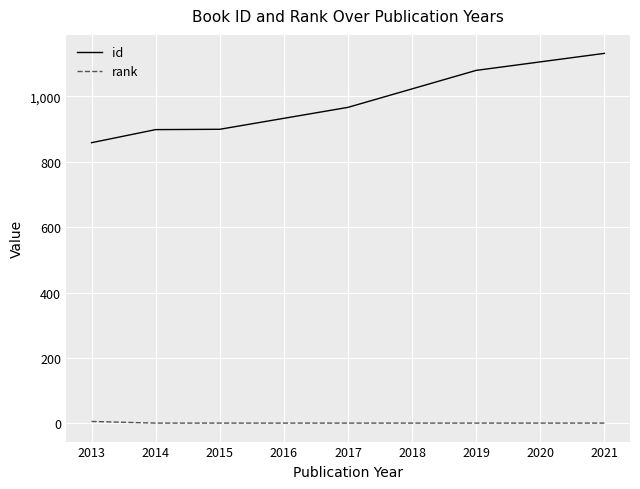

What is the lowest value of the id series?

858